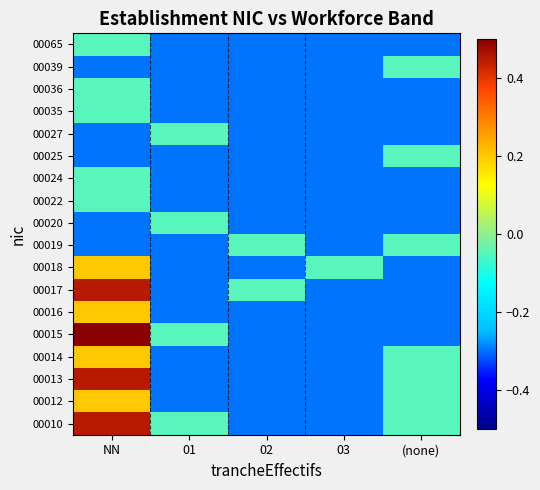

At (none), list the series in order from smallest to largest.

00015, 00016, 00017, 00018, 00020, 00022, 00024, 00027, 00035, 00036, 00065, 00010, 00012, 00013, 00014, 00019, 00025, 00039